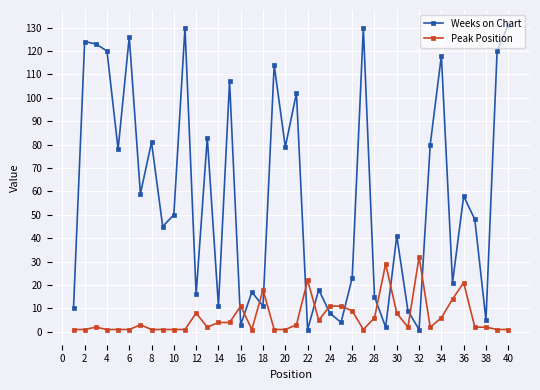

At how many categories does at least one series exceed 37?

23